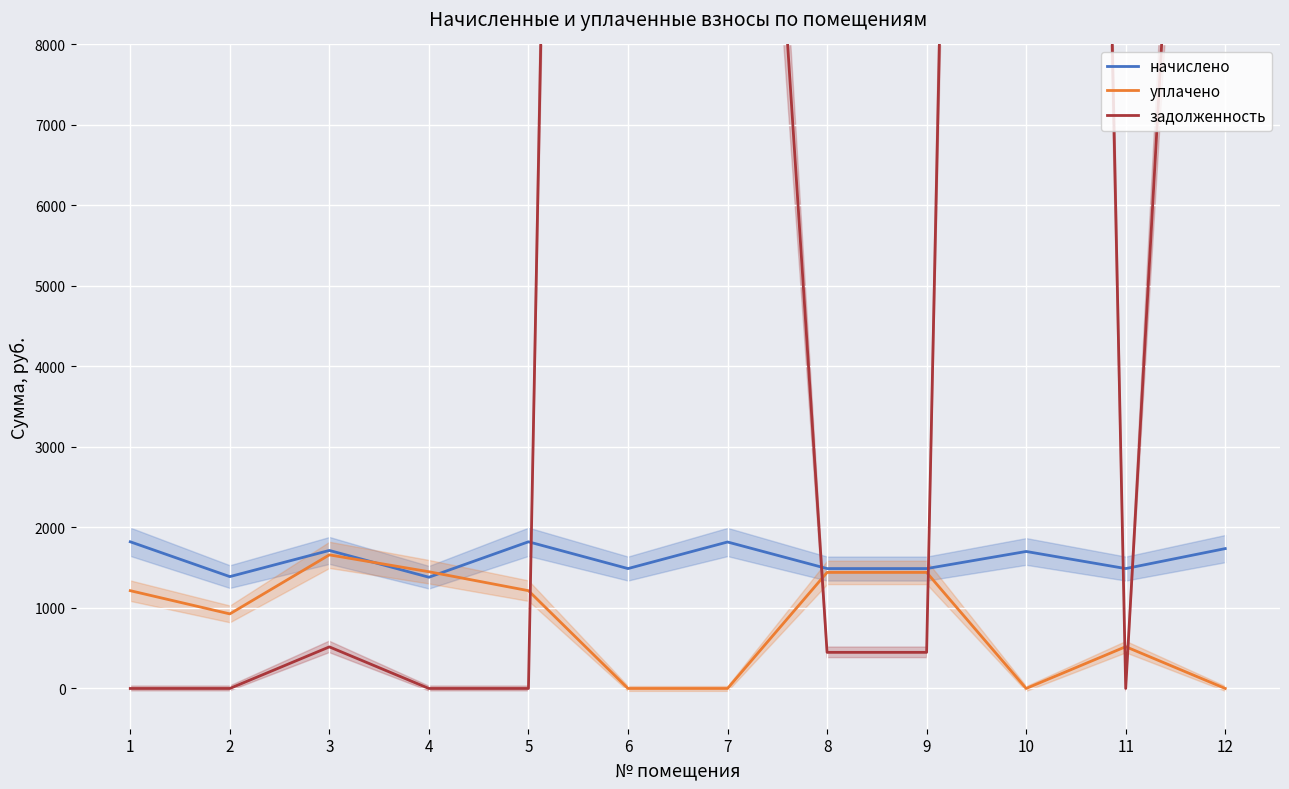

At which label does уплачено reach its minimum?

6